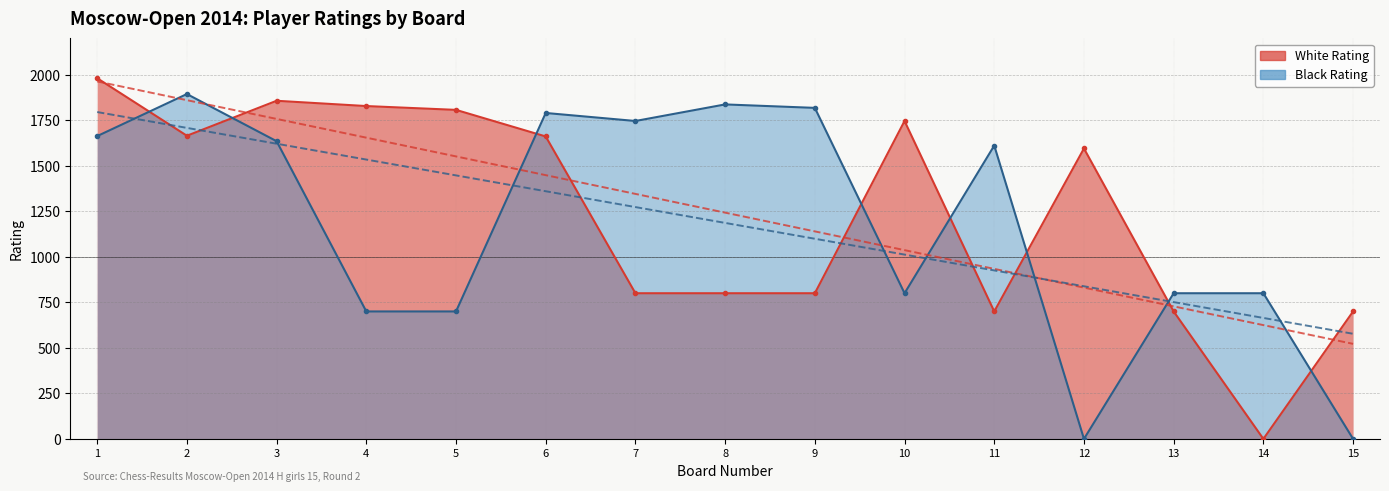

How many lines are shown in the chart?

2